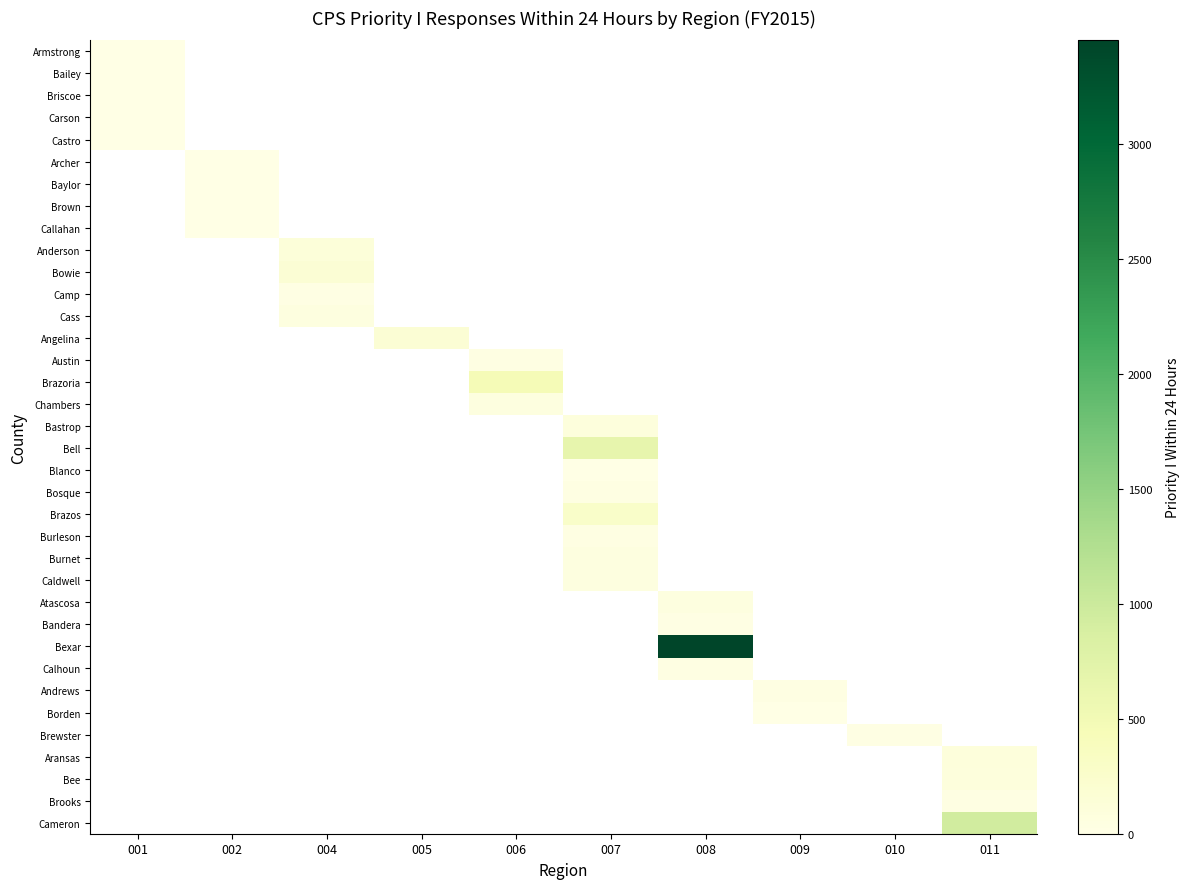

Count the number of data series in this chart.

36